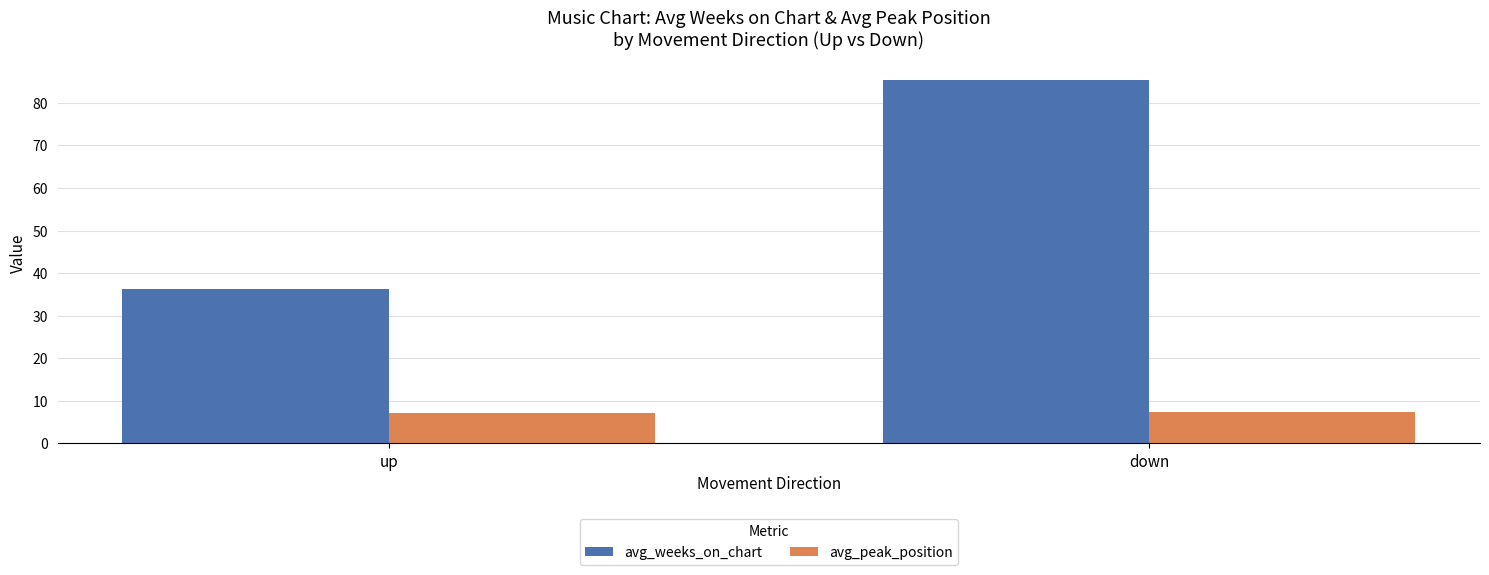

How many data points does each series have?

2